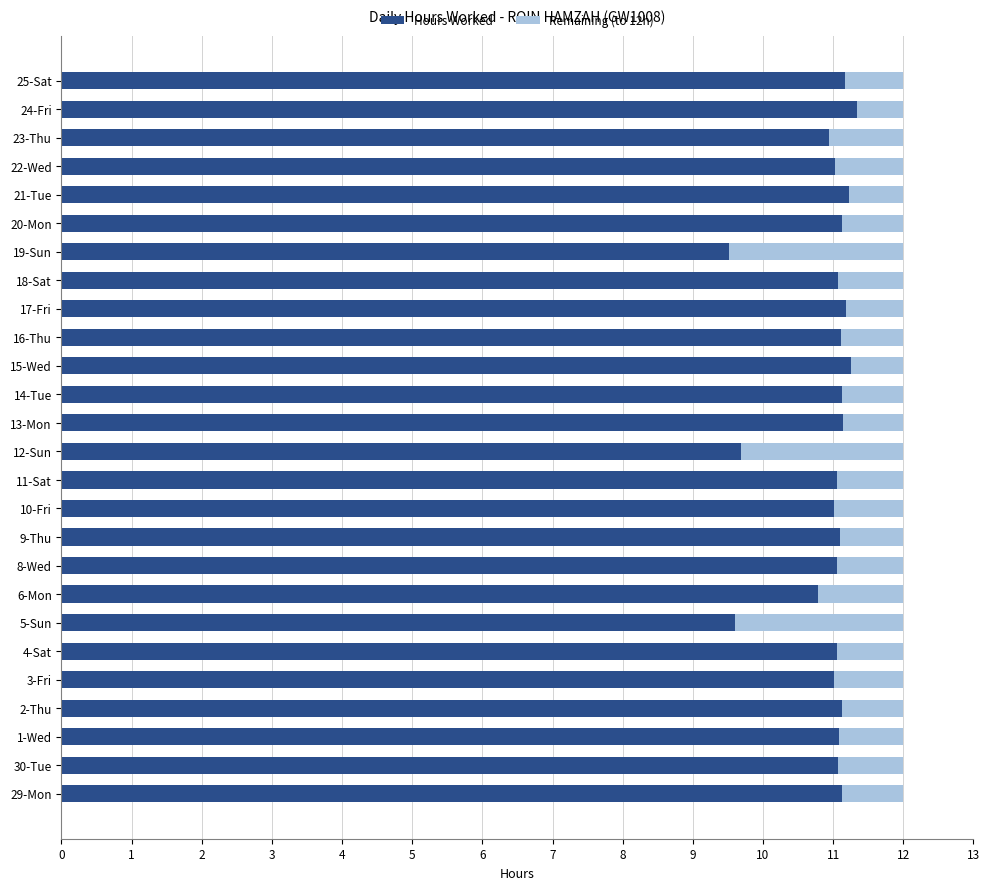

What is the difference between the maximum and minimum values in the Hours Worked series?

1.8